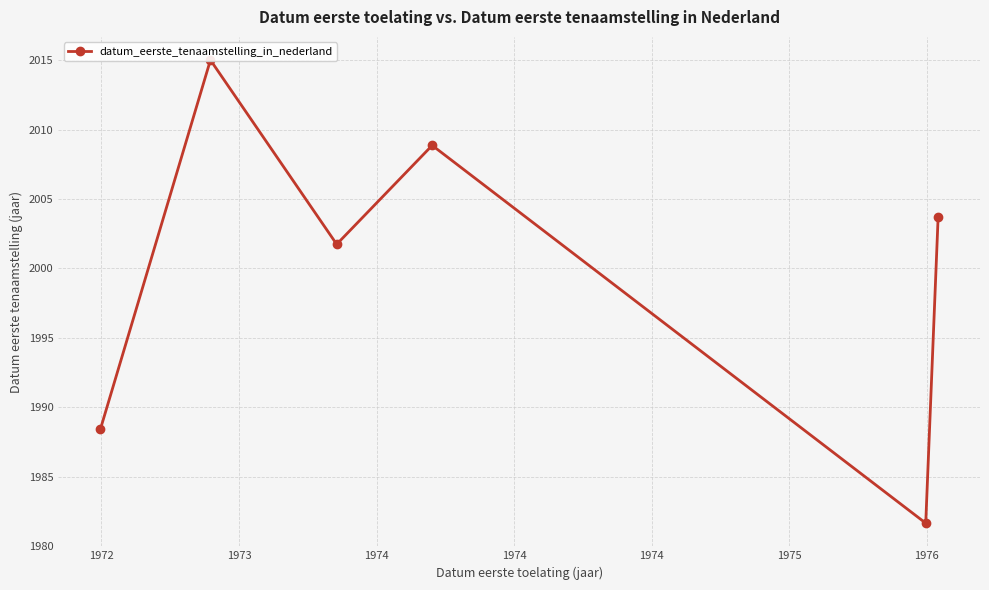

What is the ratio of the value at 1972 to the value at 1974?

1.0